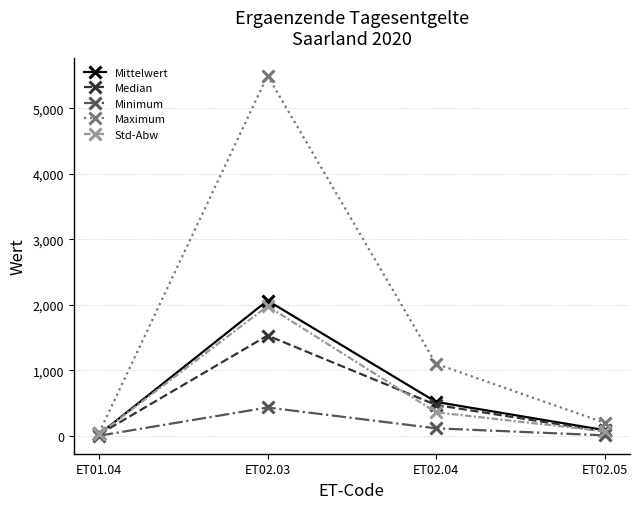

Between ET02.04 and ET02.05, which series saw the biggest shift?

Maximum